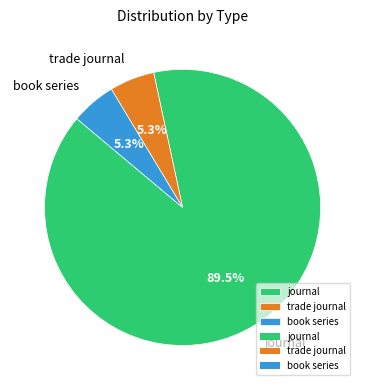

What percentage do journal and book series together represent?

94.7%